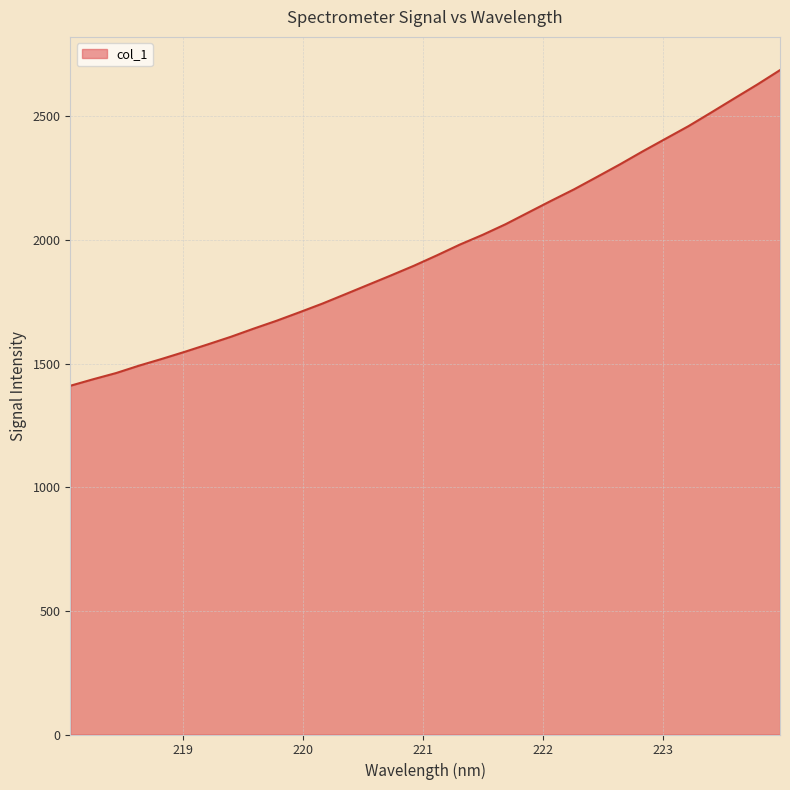

Does the chart display data point markers on the line(s)?

No